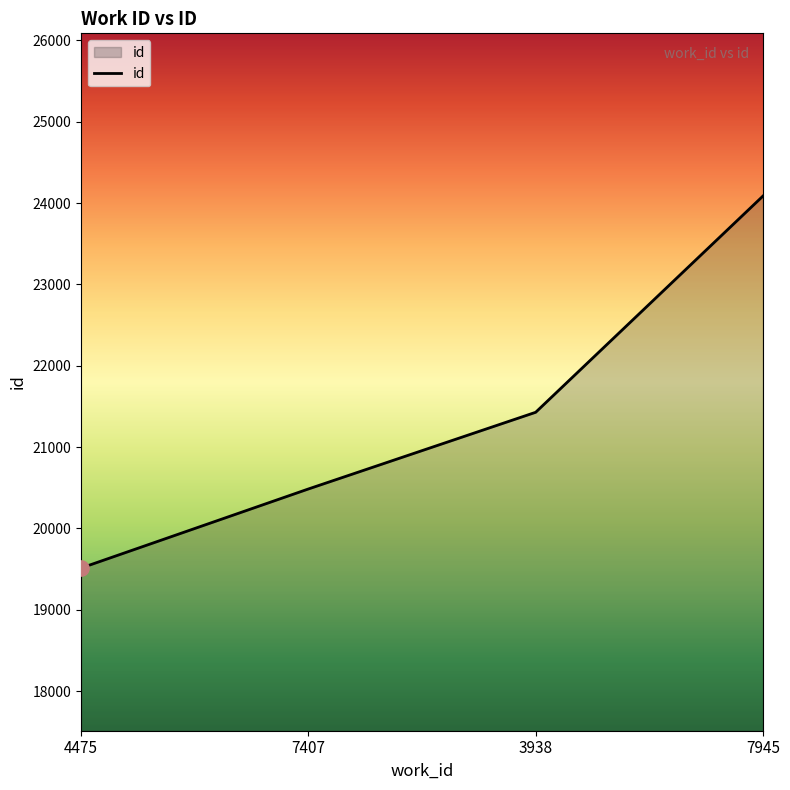

Between 7945 and 7407, which is larger?

7945